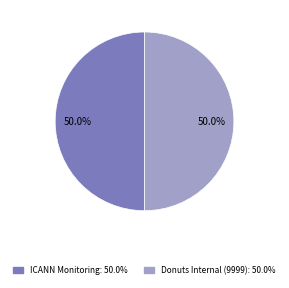

Is there any slice that represents more than half of the pie?

No